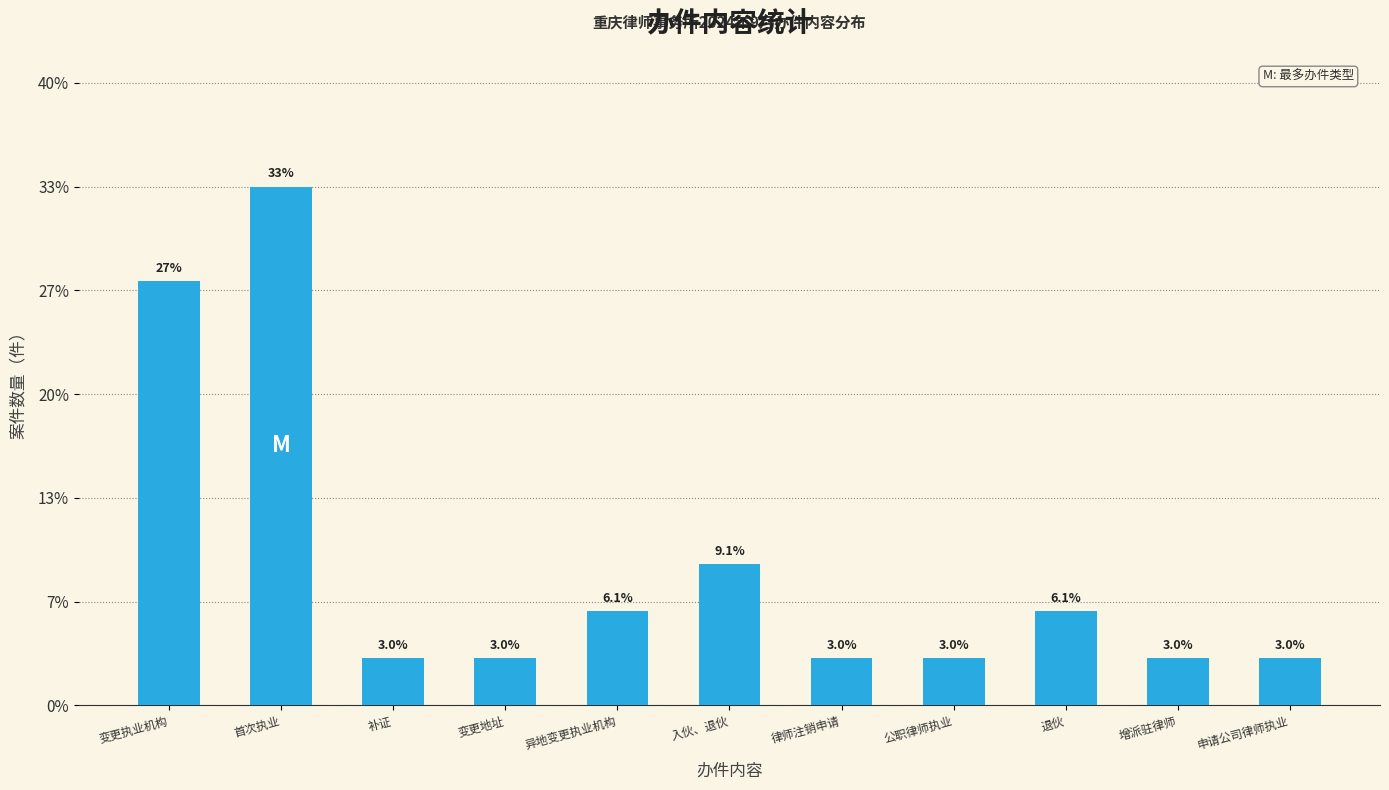

What is the difference between the values at 增派驻律师 and 首次执业?

30.3